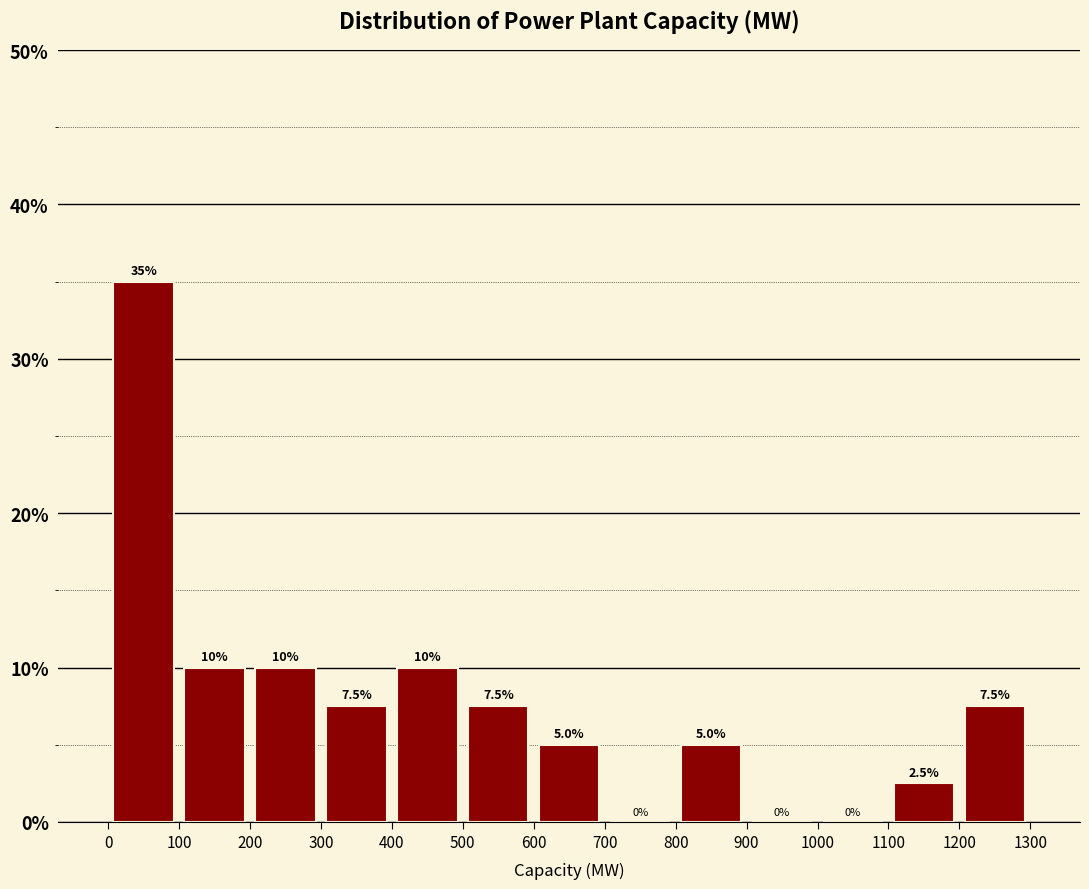

Reading left to right, transcribe this chart: for each bar, give the range it covers on the x-axis and its height.

0 to 100: 35.0
100 to 200: 10.0
200 to 300: 10.0
300 to 400: 7.5
400 to 500: 10.0
500 to 600: 7.5
600 to 700: 5.0
700 to 800: 0.0
800 to 900: 5.0
900 to 1000: 0.0
1000 to 1100: 0.0
1100 to 1200: 2.5
1200 to 1300: 7.5